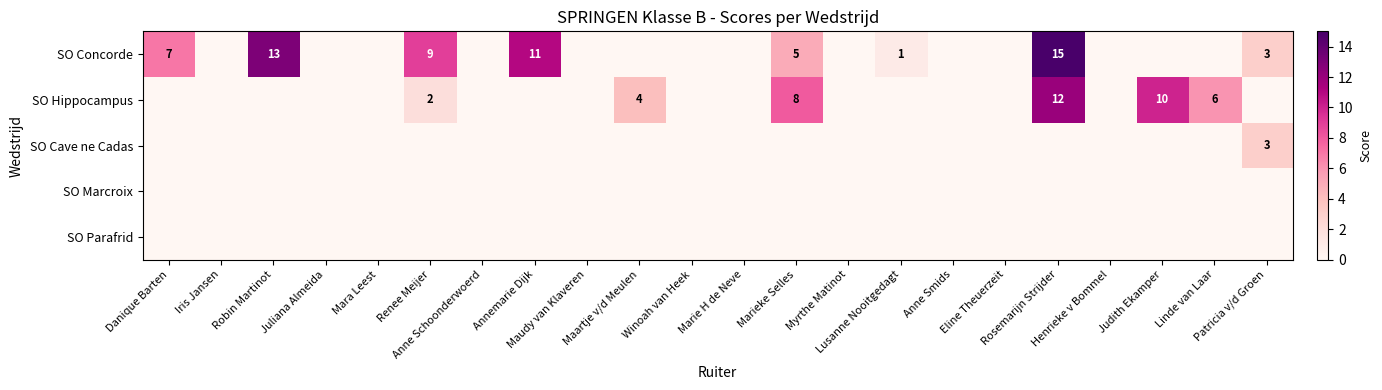

Count the SO Cave ne Cadas values in the range 0 to 1.

21